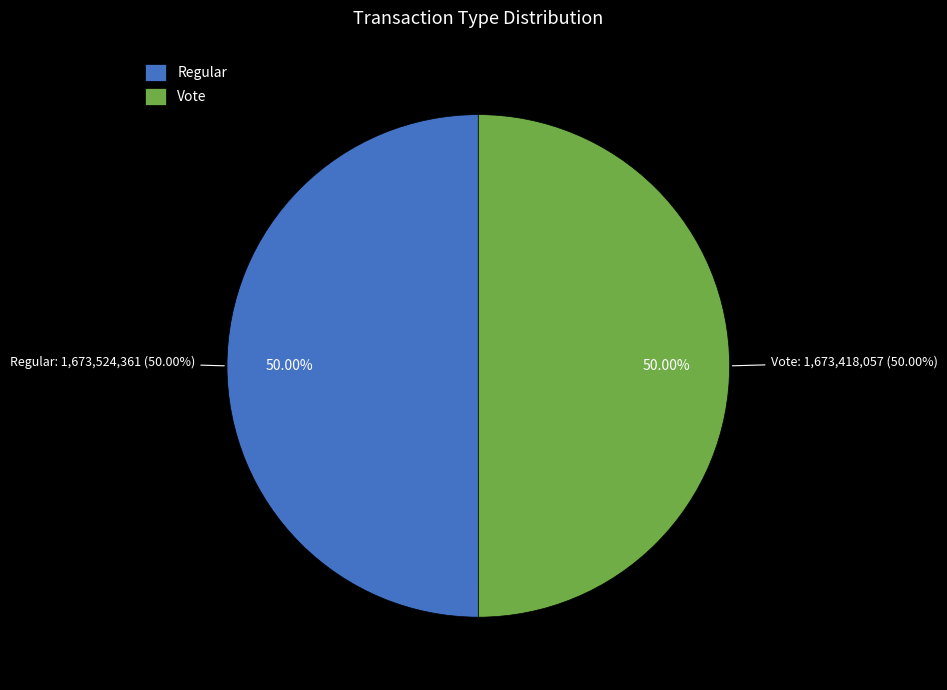

Which slice is the smallest?

Vote